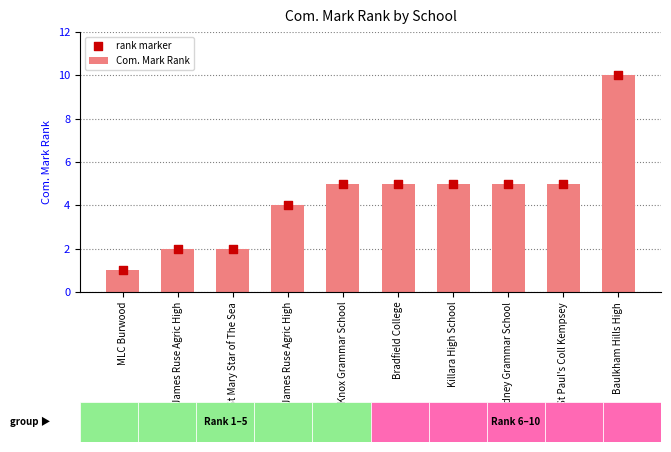

What is the total value across all series at MLC Burwood?

2